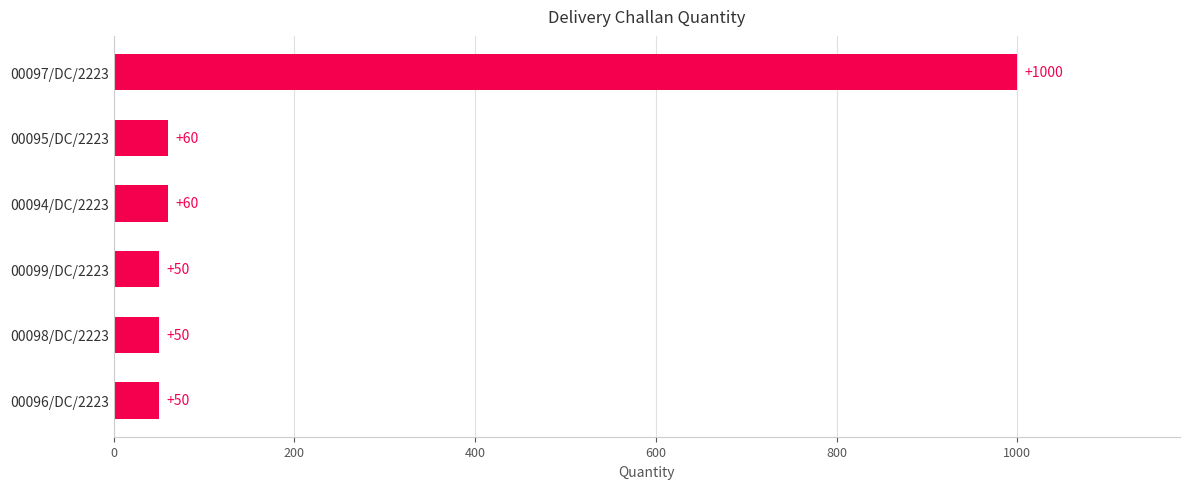

Does the chart contain any negative values?

No